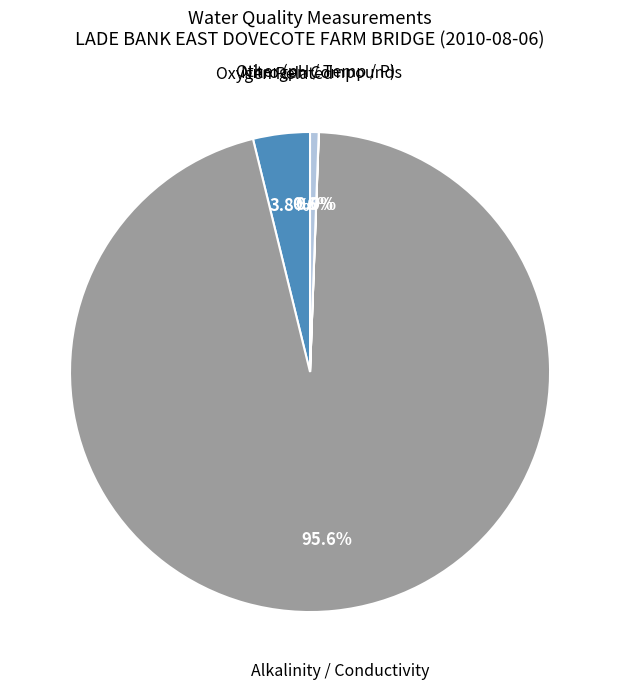

Is there any slice that represents more than half of the pie?

Yes